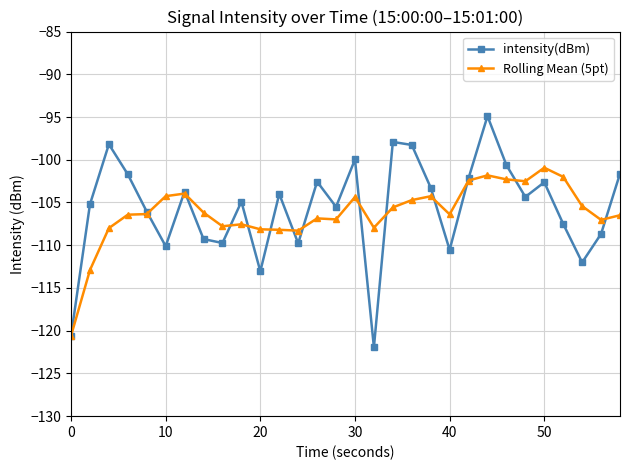

What is the lowest value of the intensity(dBm) series?

-121.9